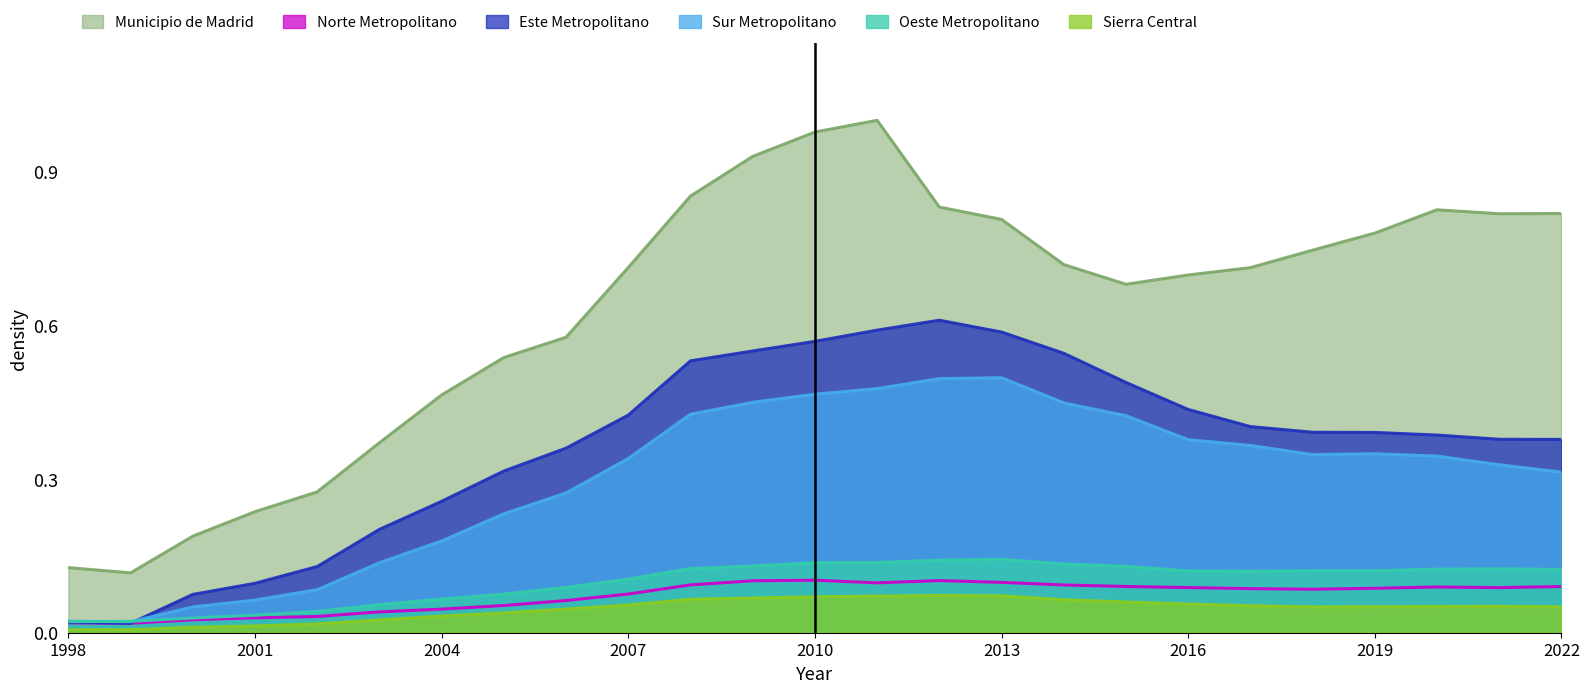

Which series has the widest spread of values?

Municipio de Madrid